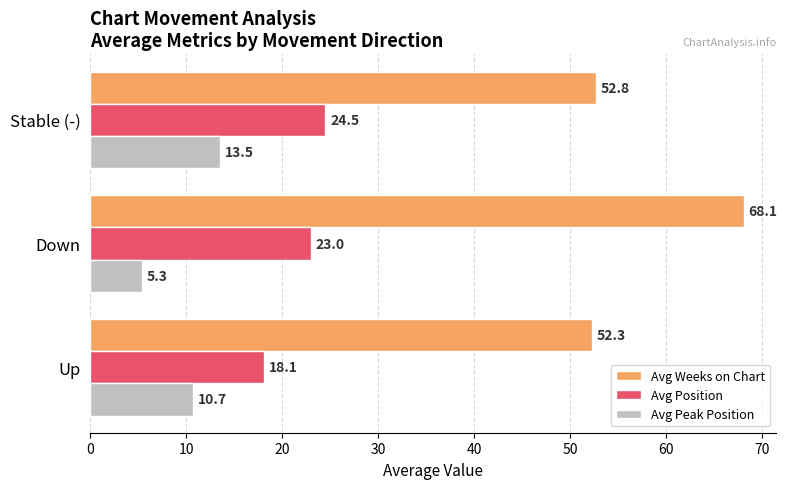

What is the spread (max minus min) of values at Down?

62.8